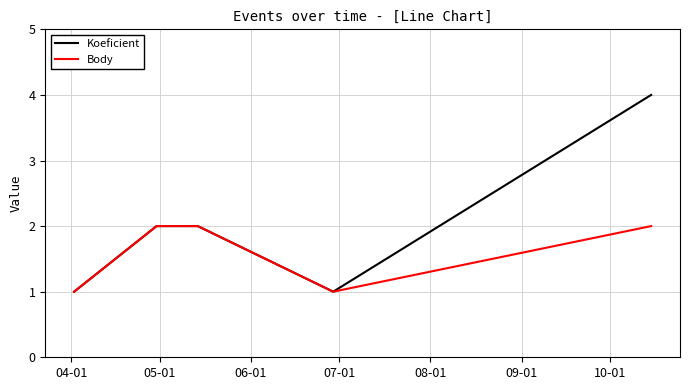

What is the greatest value displayed?

4